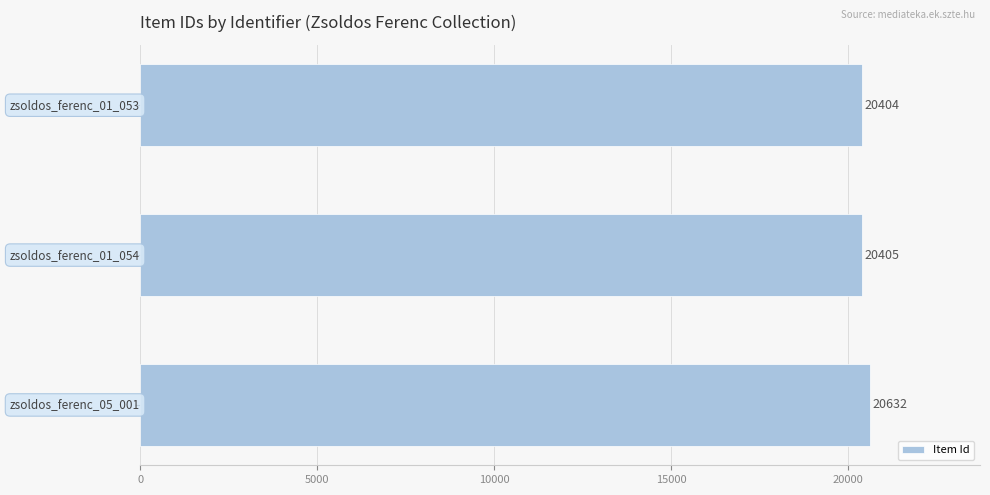

What is the greatest value displayed?

20632